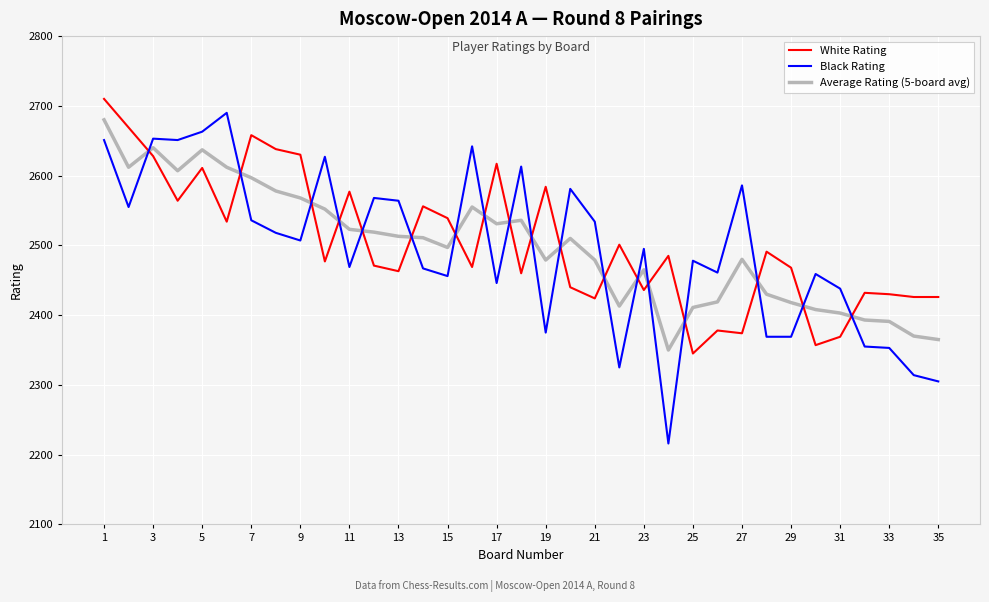

How many categories are shown in the chart?

35